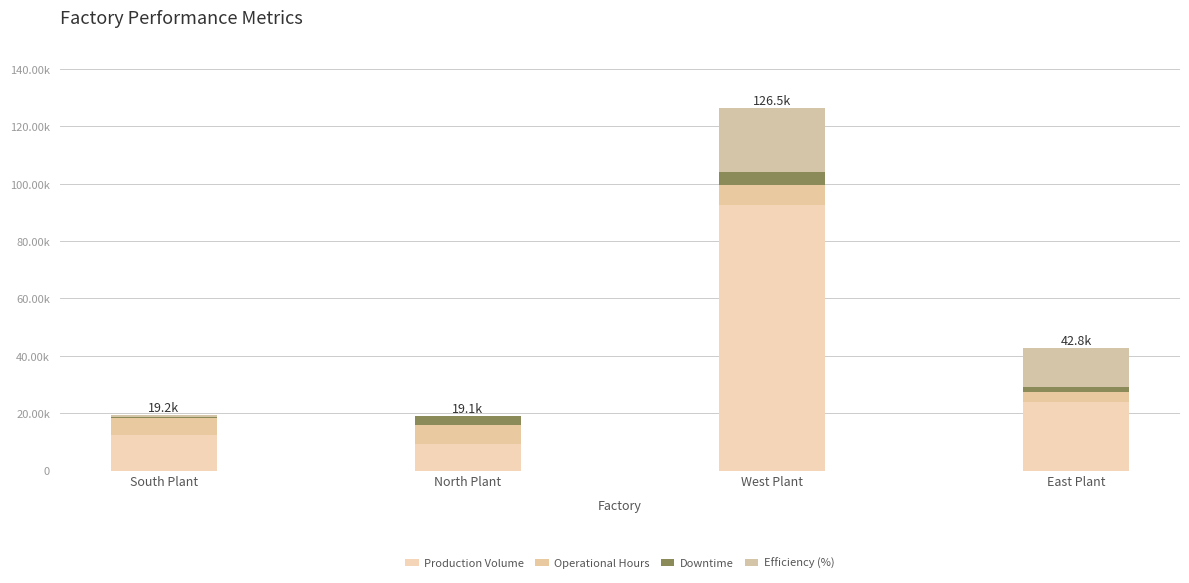

Are the bars horizontal?

No